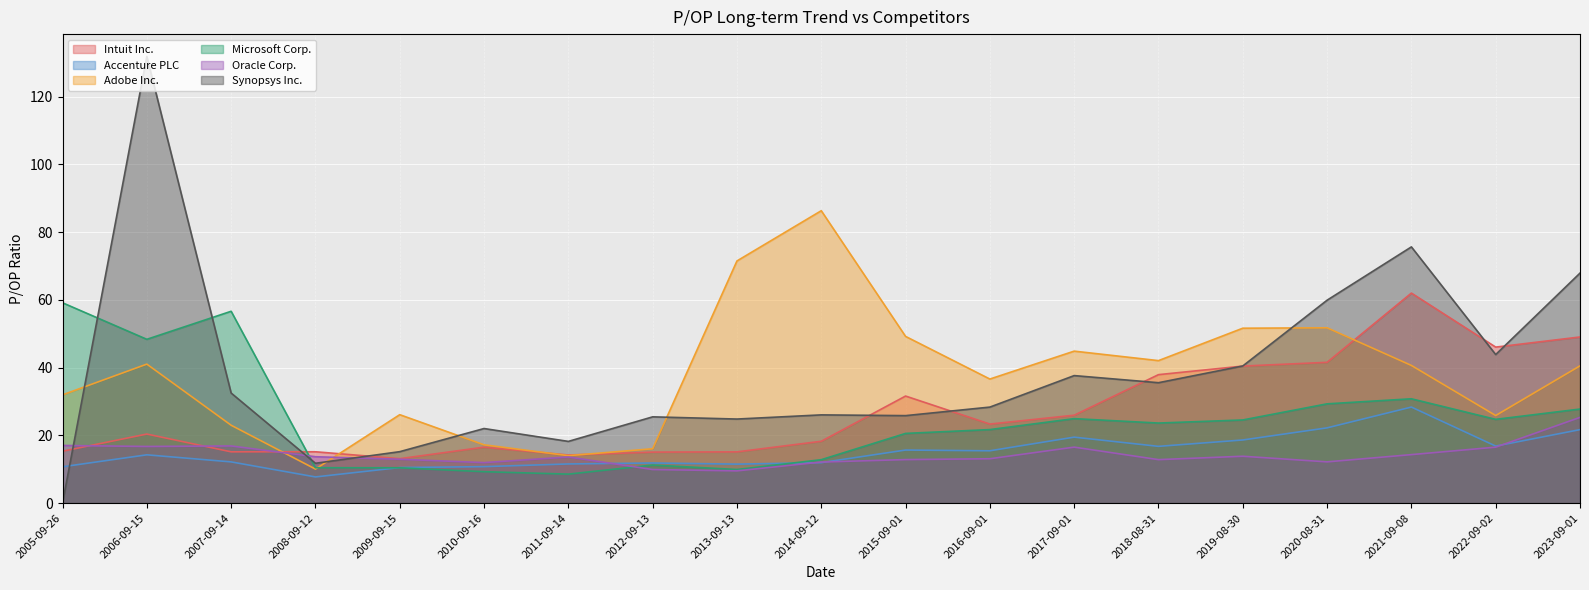

How many lines are shown in the chart?

6